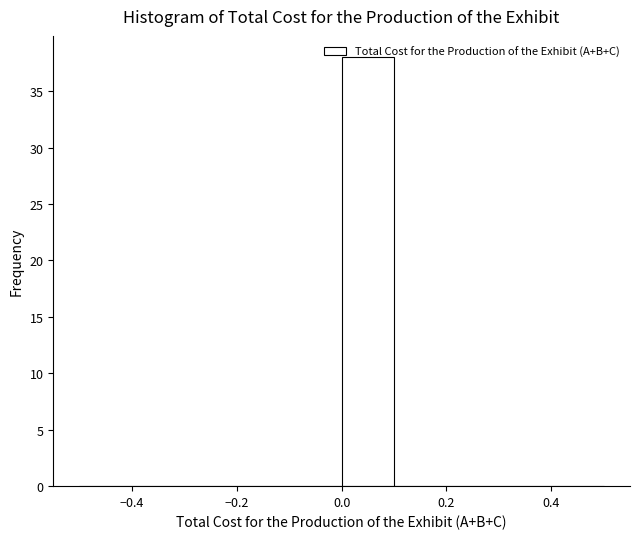

What is the height of the bar covering 0.0 to 0.1 on the x-axis? The values are not printed on the chart, so give them approximately, as read against the axis.

38